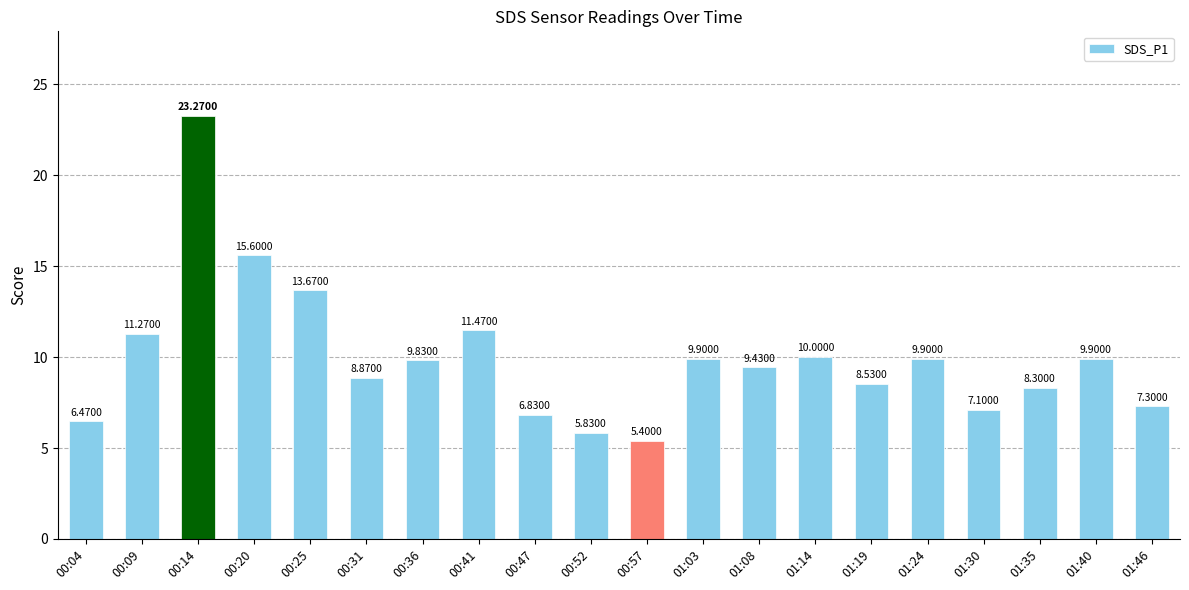

What is the change in value from 00:09 to 00:25?

+2.4